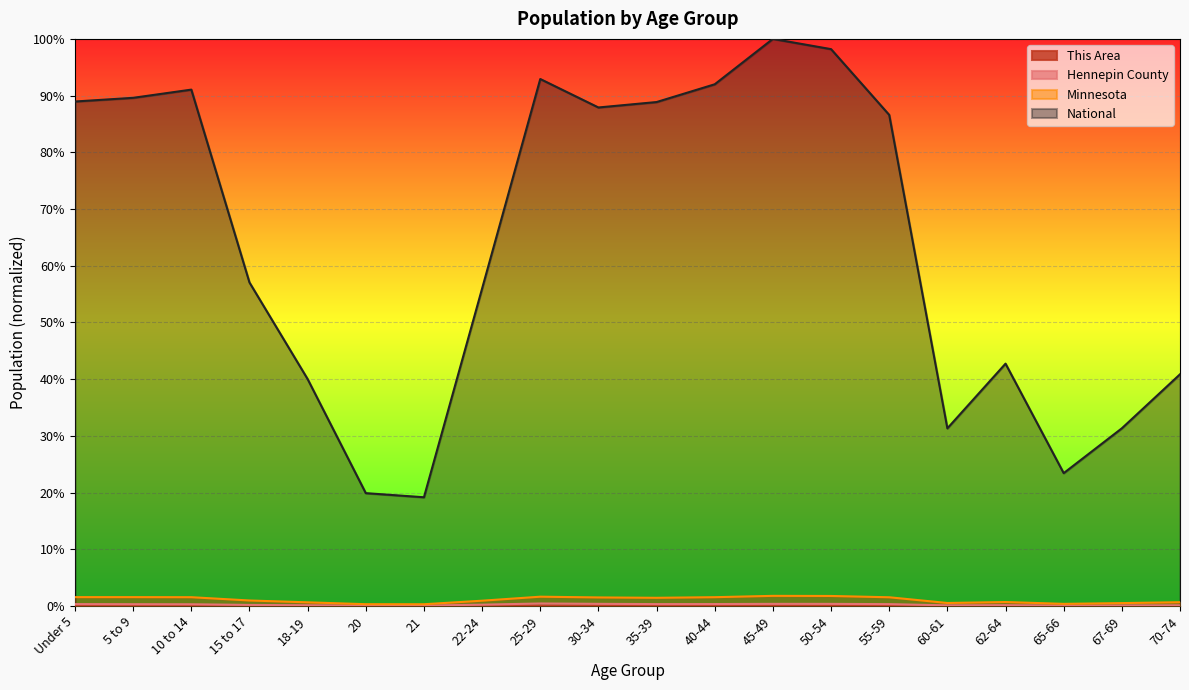

What are all the series names shown in the legend?

This Area, Hennepin County, Minnesota, National